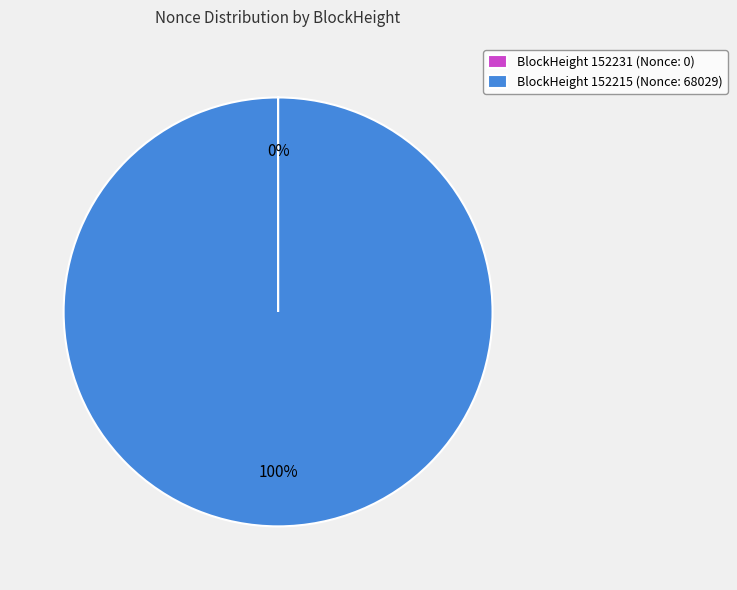

Which category accounts for the majority?

BlockHeight 152215 (Nonce: 68029)